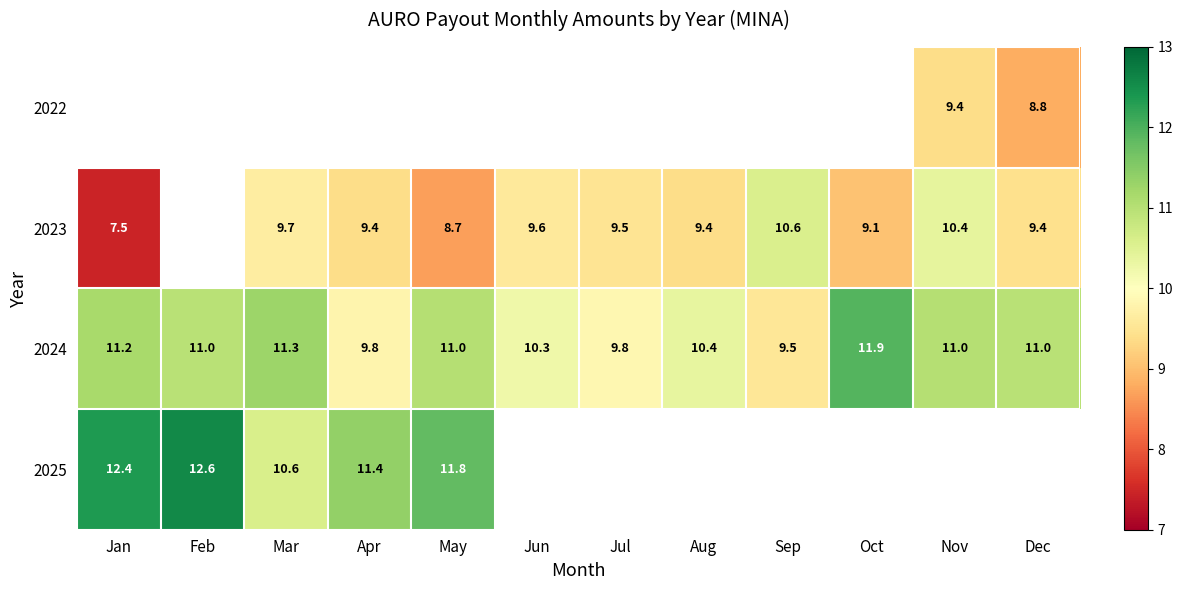

Is the value of 2023 at Jun greater than the value of 2024 at May?

No